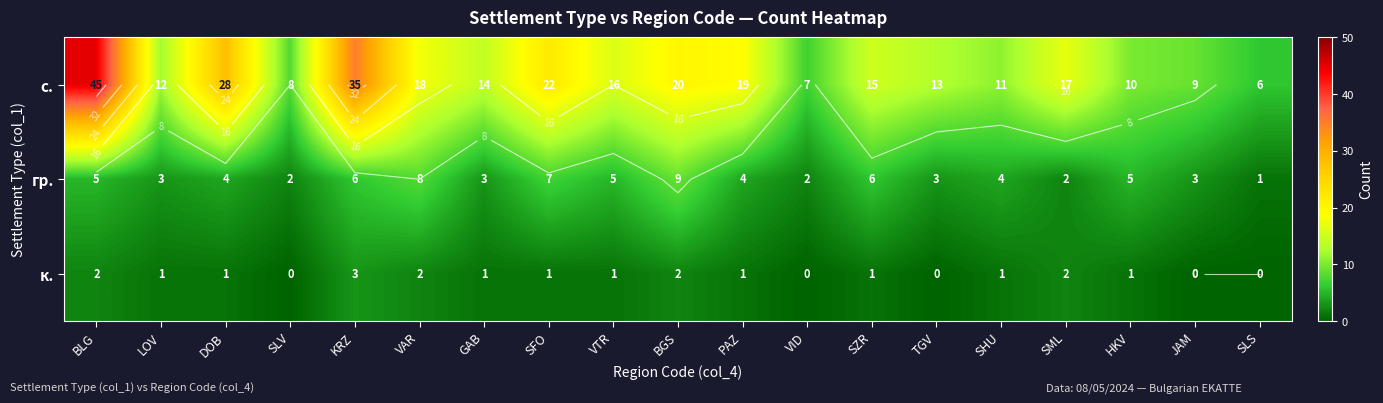

Which has a higher value, VTR or SLS?

VTR